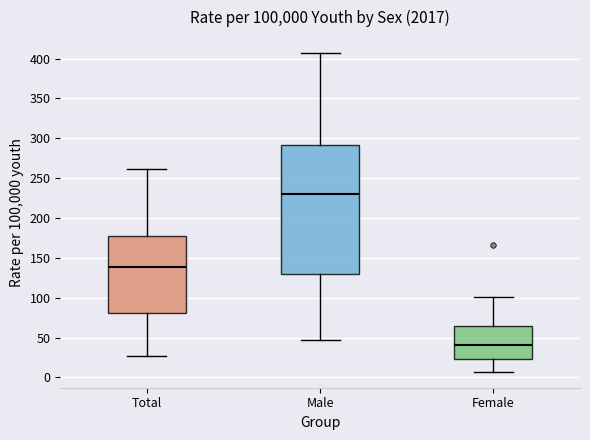

Reading left to right, transcribe this box plot: for each box, give where its median line is, the range the box spans, and where its two whiskers end, as read against the y-axis. The values are not printed on the chart, so give them approximately, as read against the axis.

Total: median 140, box 80 to 180, whiskers 25 to 260
Male: median 230, box 130 to 290, whiskers 45 to 405
Female: median 40, box 25 to 65, whiskers 5 to 100